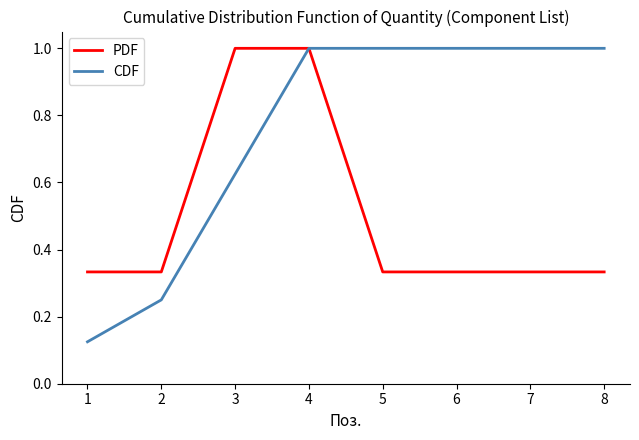

How many lines are shown in the chart?

2